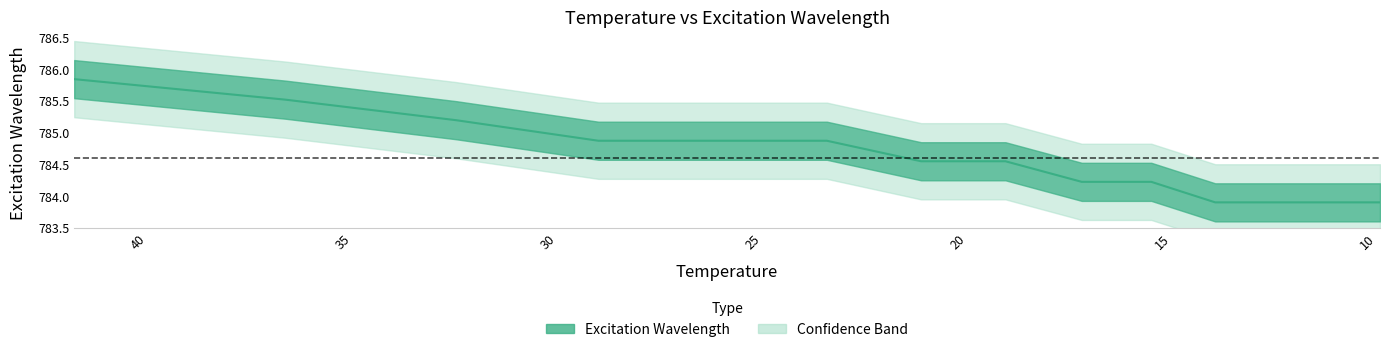

What is the average value?

784.6